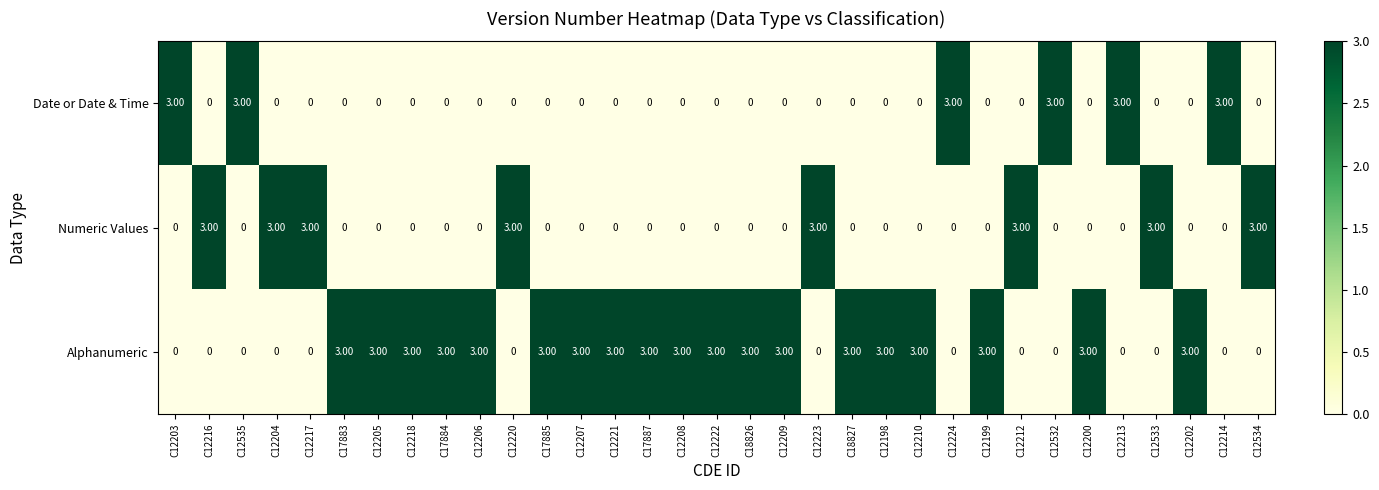

Count the number of data series in this chart.

3